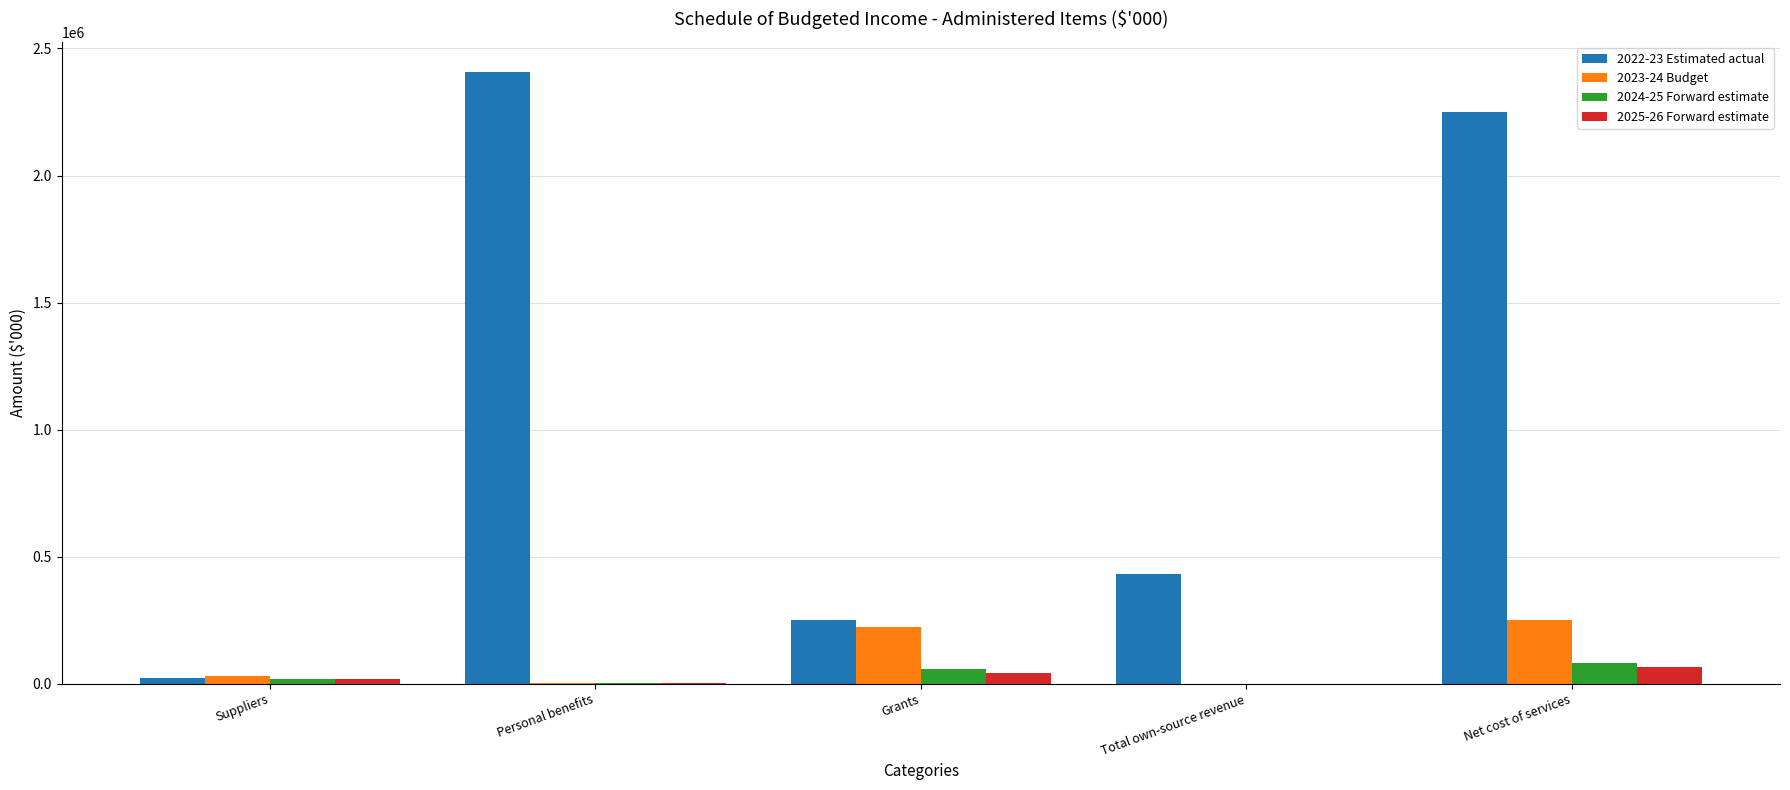

What is the greatest value displayed?

2406473